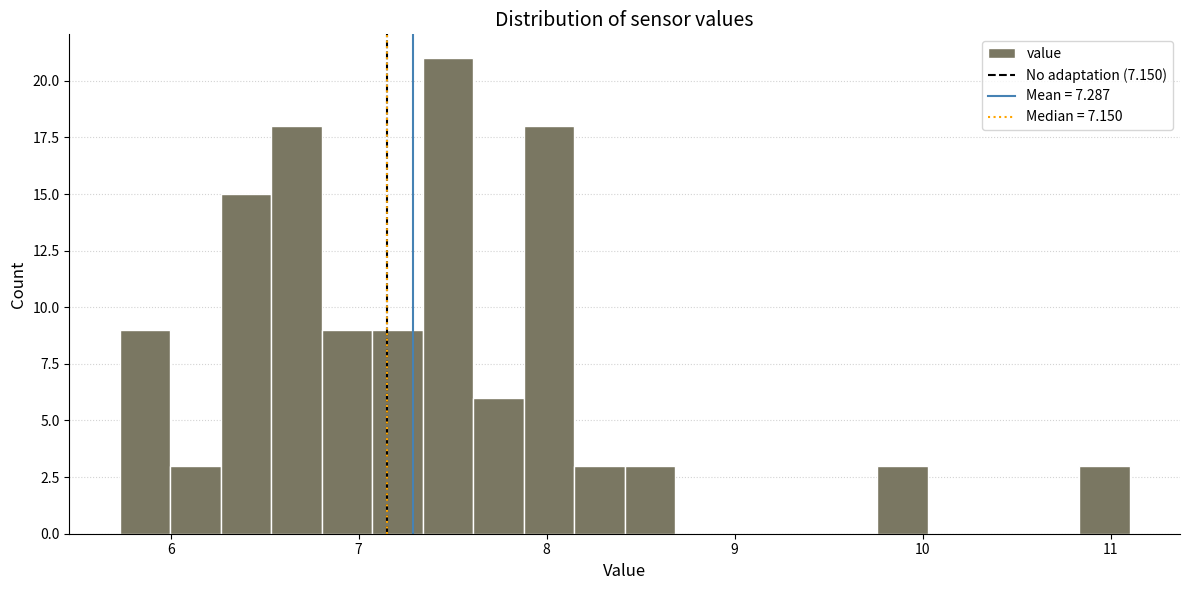

Read against the x-axis, roughly where is the centre of the tallest bar?

7.5